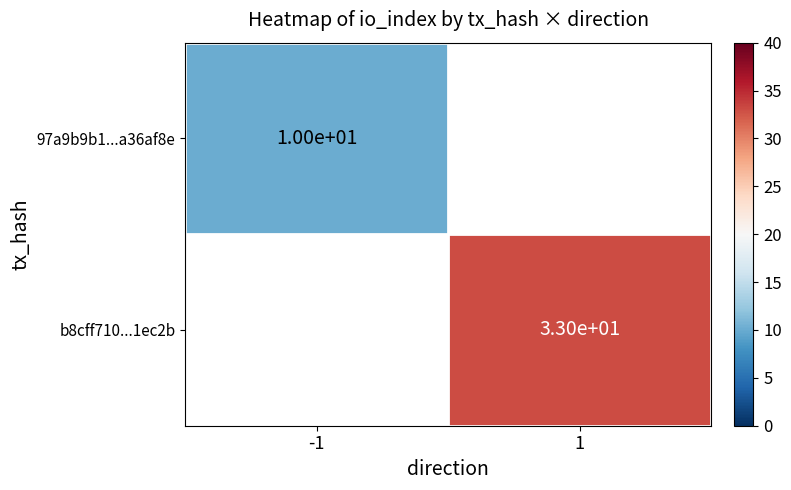

The 97a9b9b1...a36af8e series shows 3.4 at -1. True or false?

False